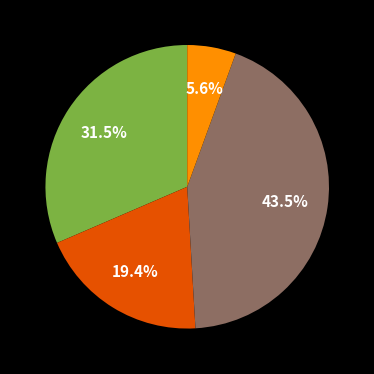

Is there any slice that represents more than half of the pie?

No